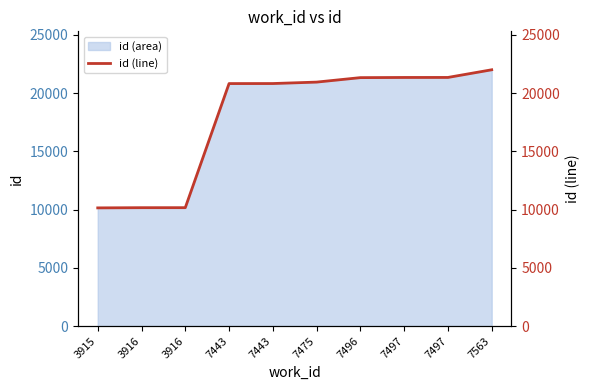

Reading right to left, what are all the values shown in this chart?

7563=21996	7497=21338	7497=21336	7496=21322	7475=20938	7443=20815	7443=20812	3916=10161	3916=10160	3915=10143